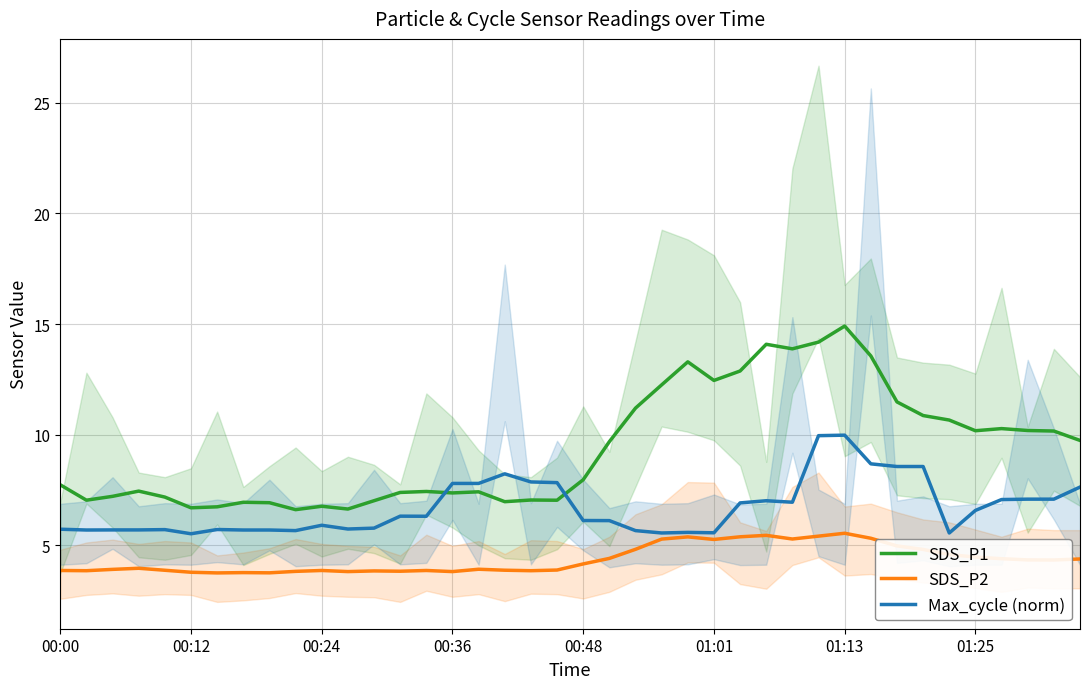

Which series changed the most between 9 and 29?

SDS_P1